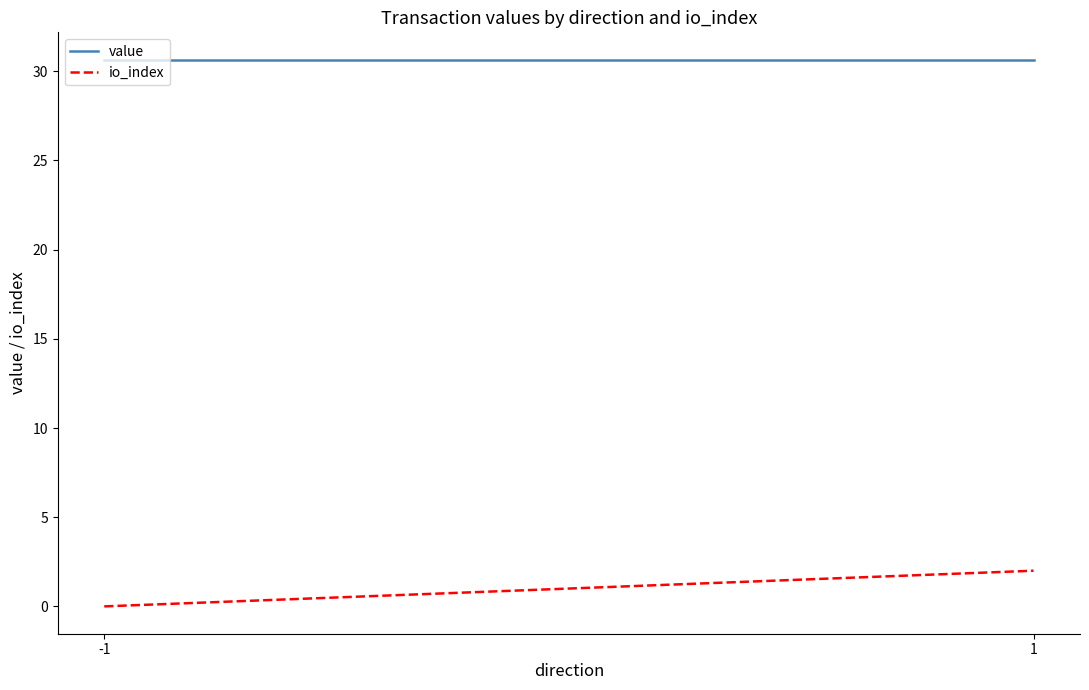

At -1, list the series in order from largest to smallest.

value, io_index